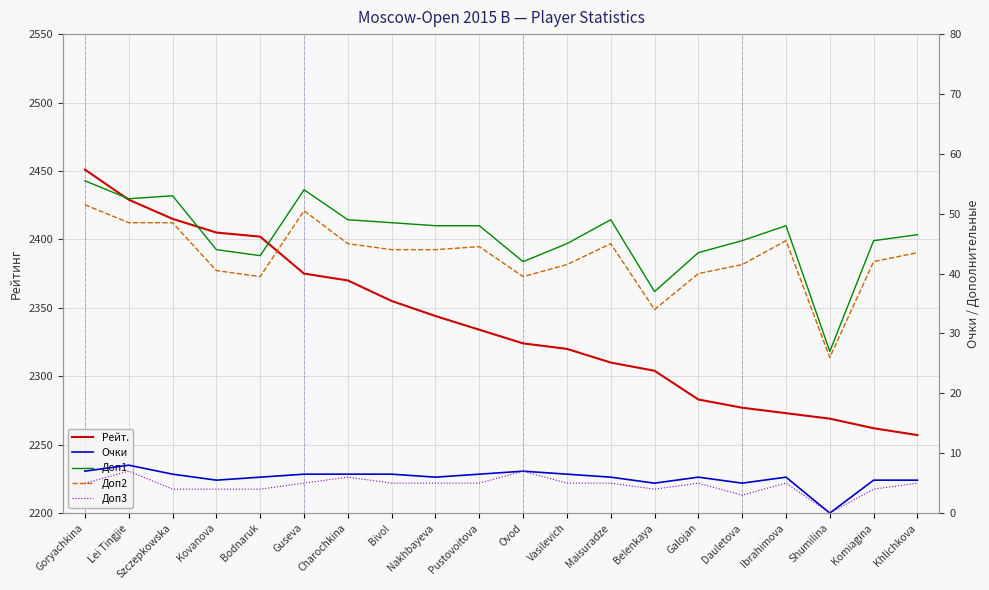

True or false: Очки has more than 2 interior local peaks.

True